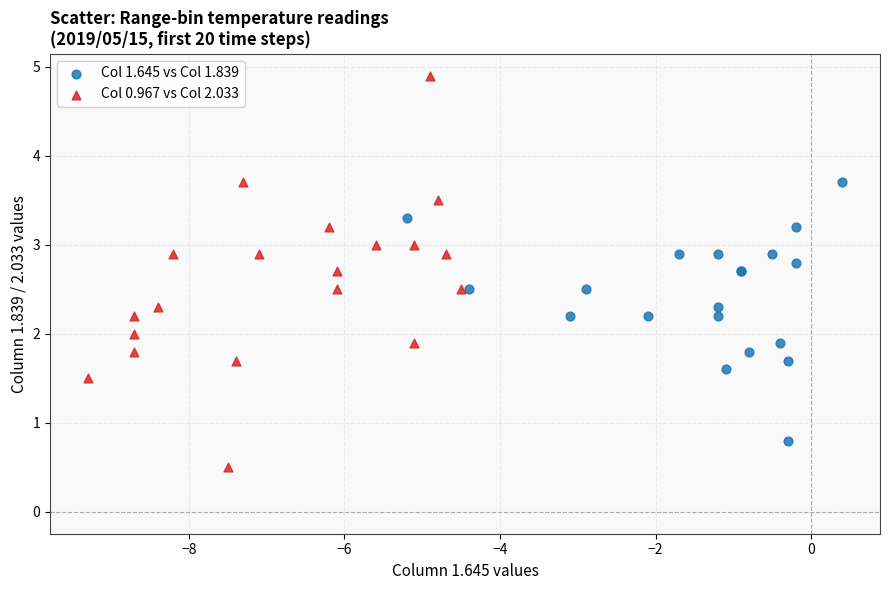

Which series has the widest spread of Y values?

Col 0.967 vs Col 2.033